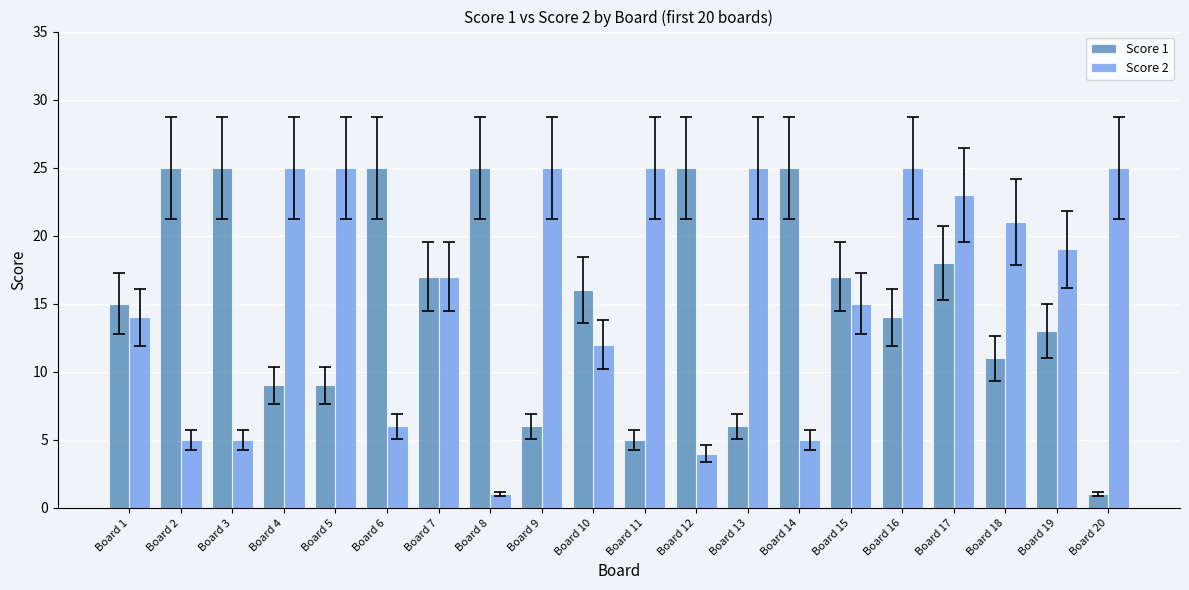

What is the value of the Score 1 bar at the 20th from the left?

1